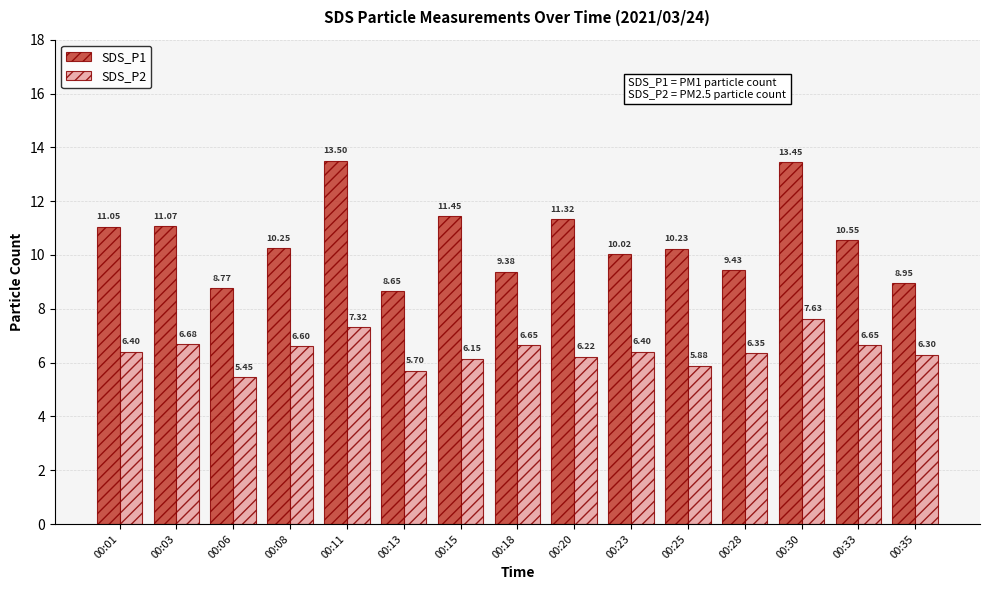

What is the average value of the SDS_P2 series?

6.4